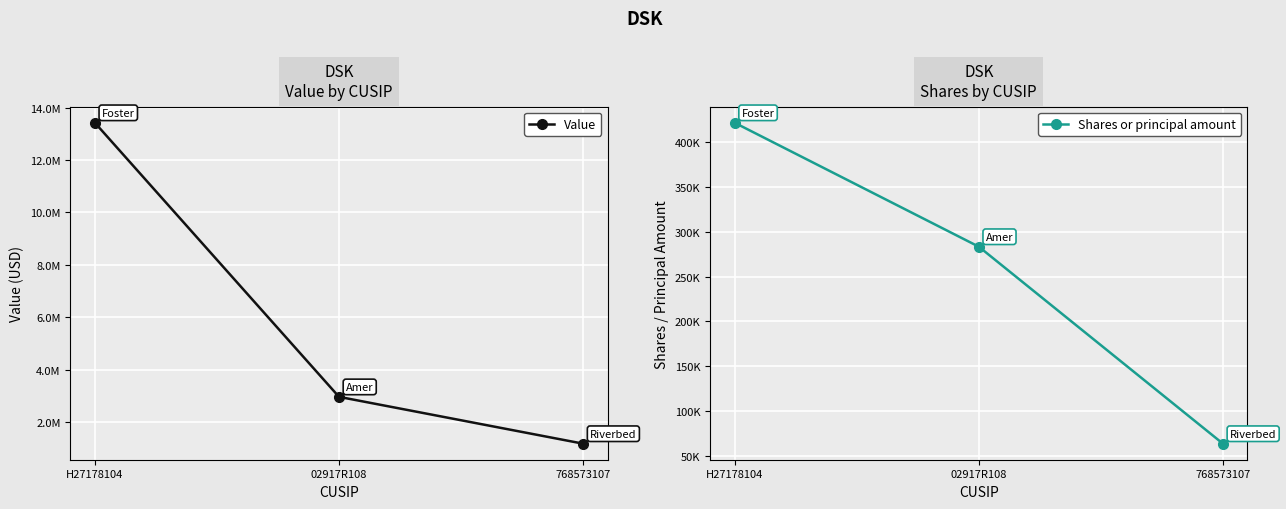

Count the number of categories in the chart.

3